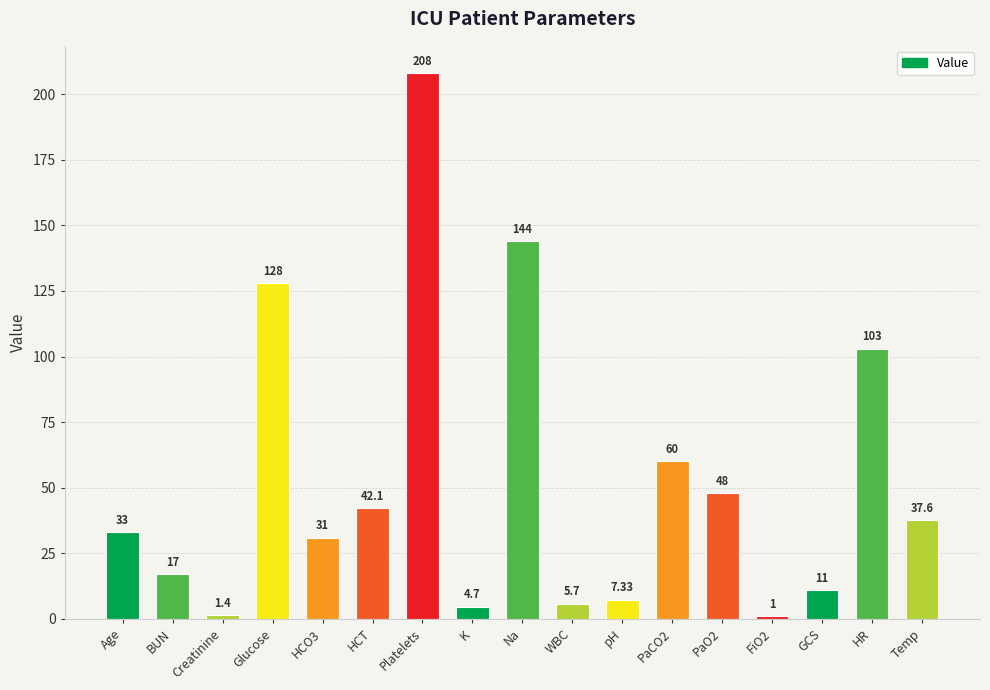

What is the average value?

51.9